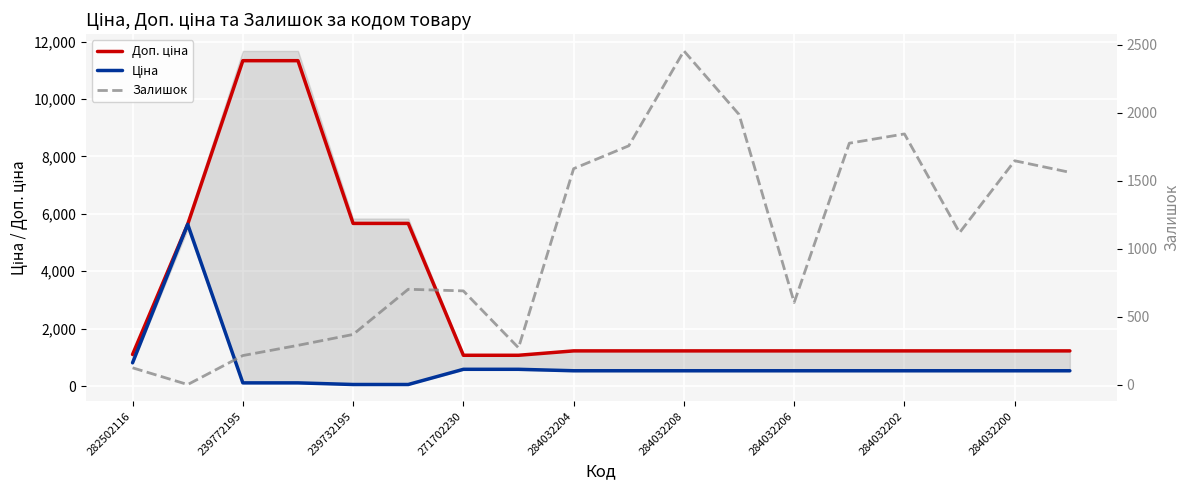

At which label does Доп. ціна first exceed 1227?

239772195